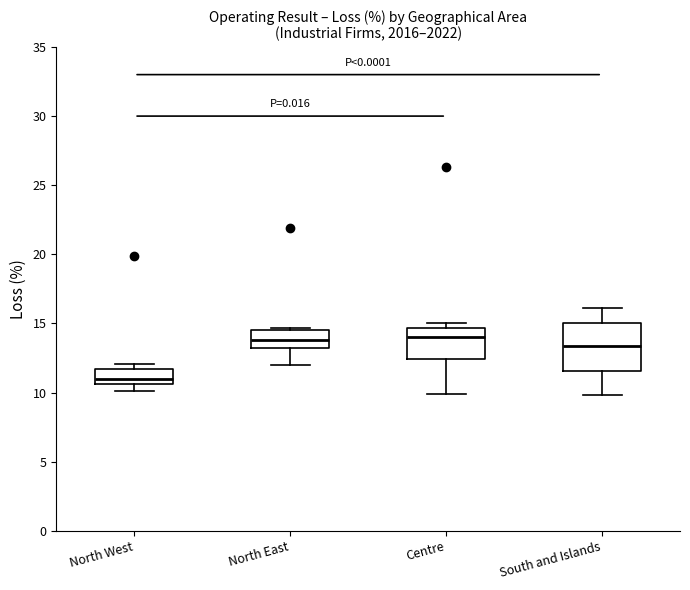

Comparing the boxes themselves (not the whiskers), which one is the tallest?

South and Islands